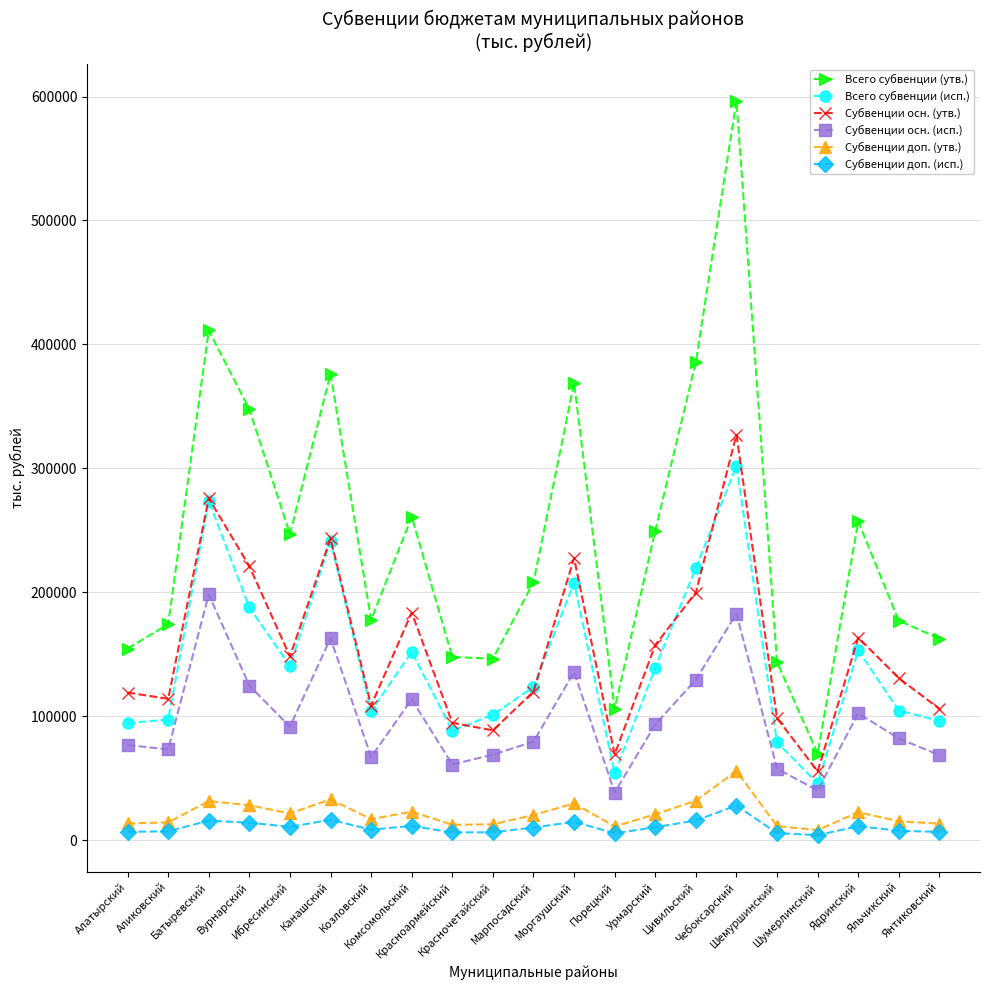

What is the greatest value displayed?

596474.3